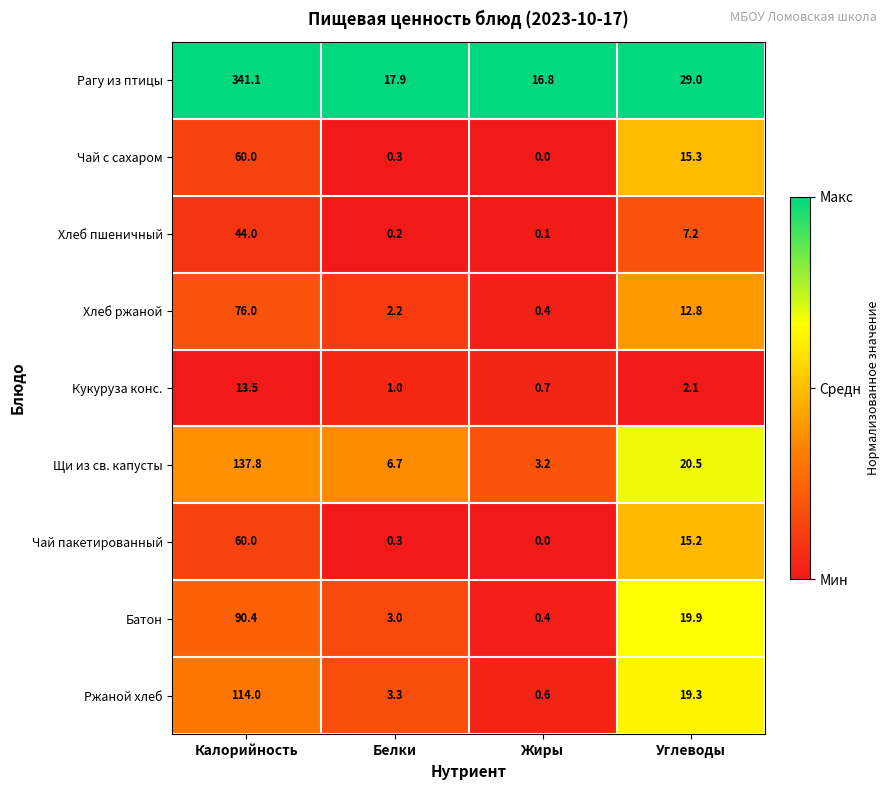

At how many categories does at least one series exceed 0?

4